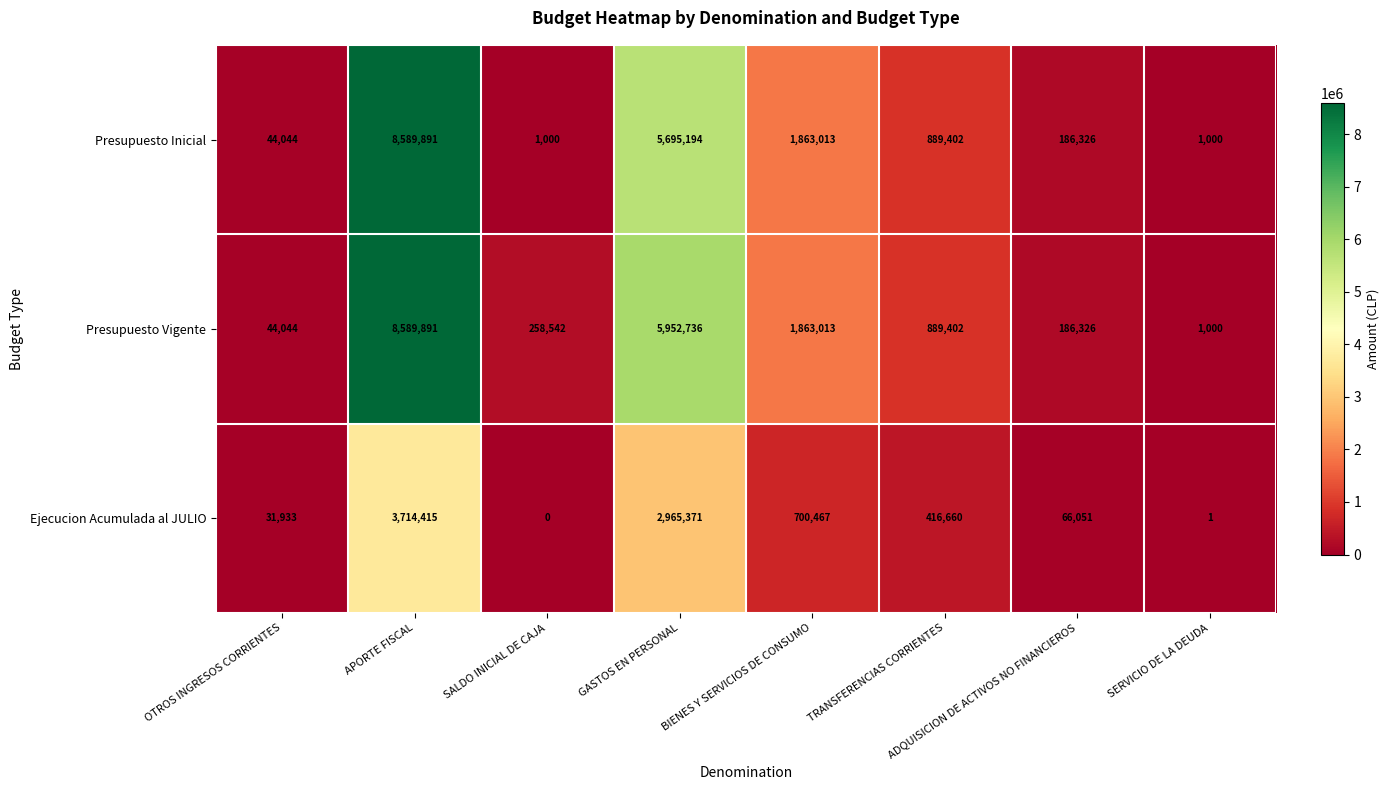

What is the sum of all Presupuesto Vigente values?

17784954